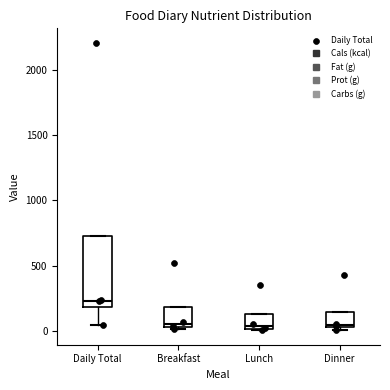

Which box's median line is the highest?

Daily Total